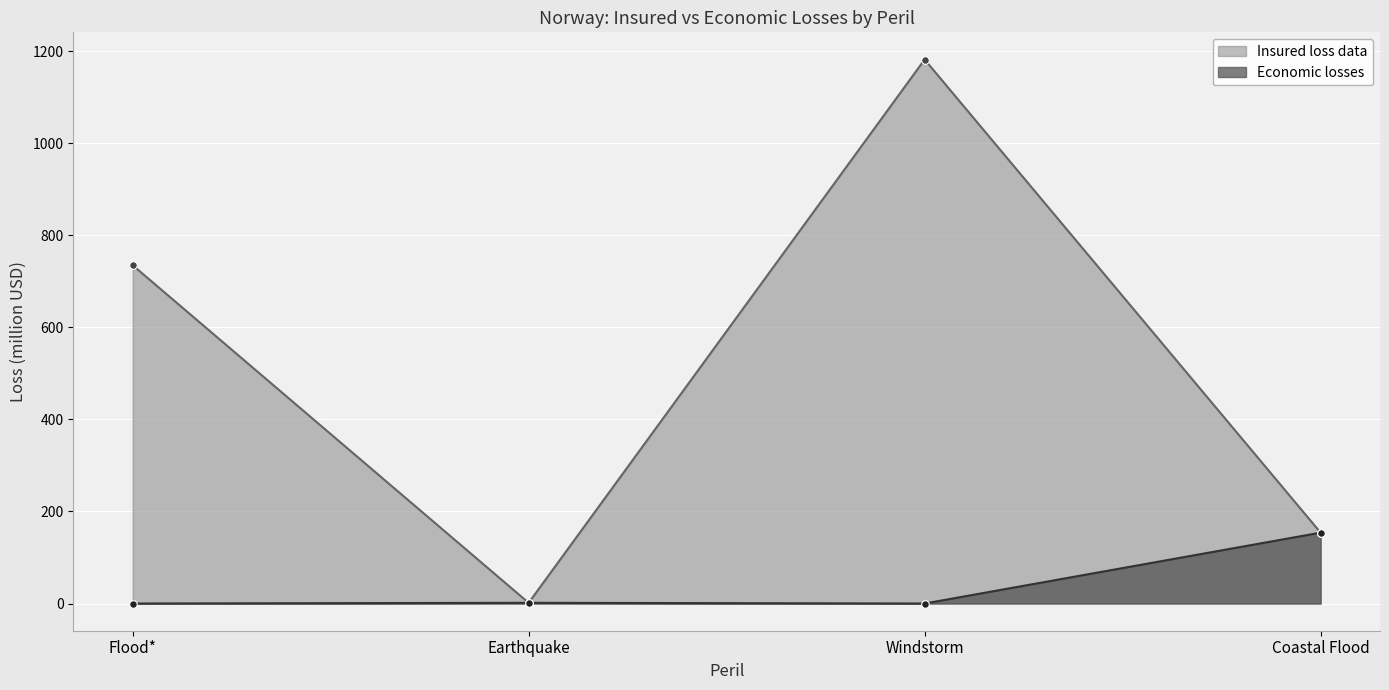

Approximately how many times larger is the value at Windstorm compared to Coastal Flood?

7.7